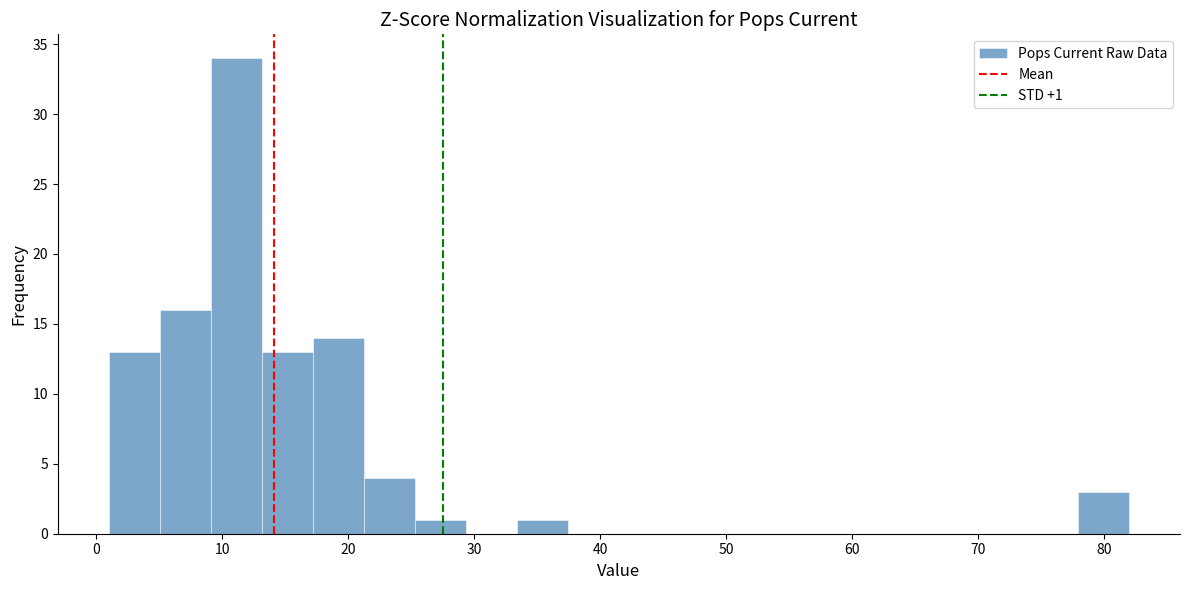

Over which range of the x-axis is the bar tallest?

9 to 13